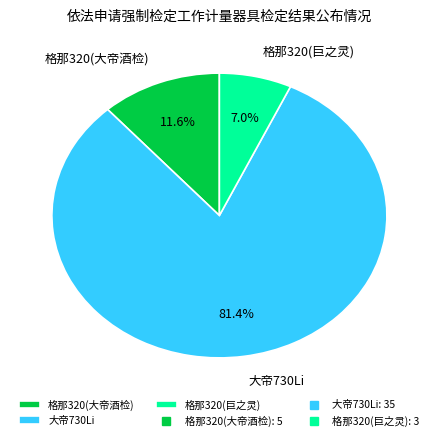

Combined, what portion of the pie is 大帝730Li and 格那320(大帝酒检)?

93.0%